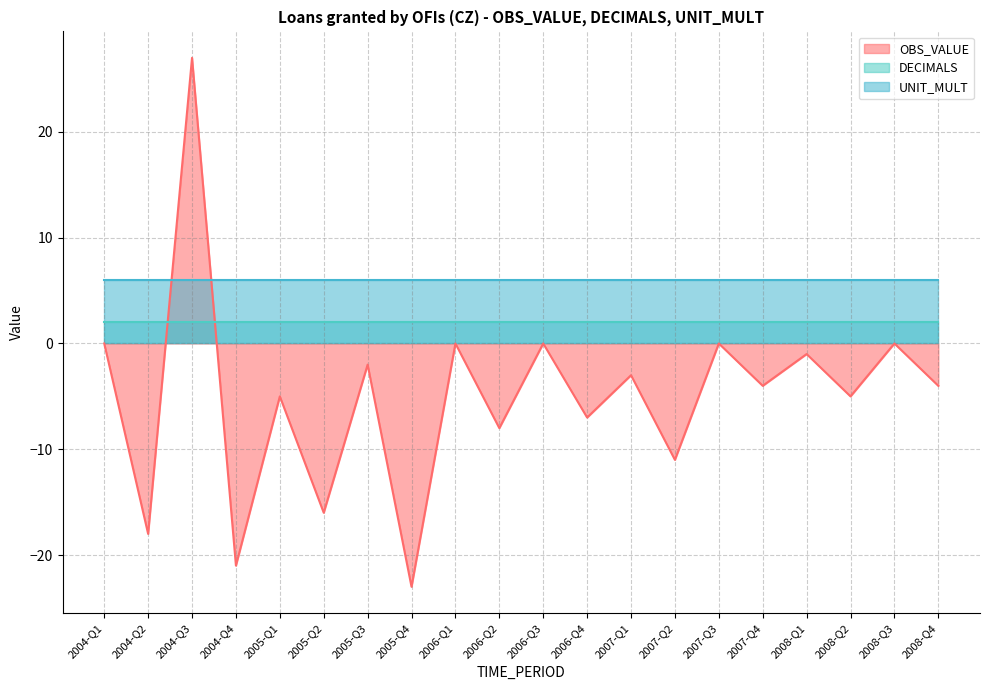

What is the highest value of the UNIT_MULT series?

6